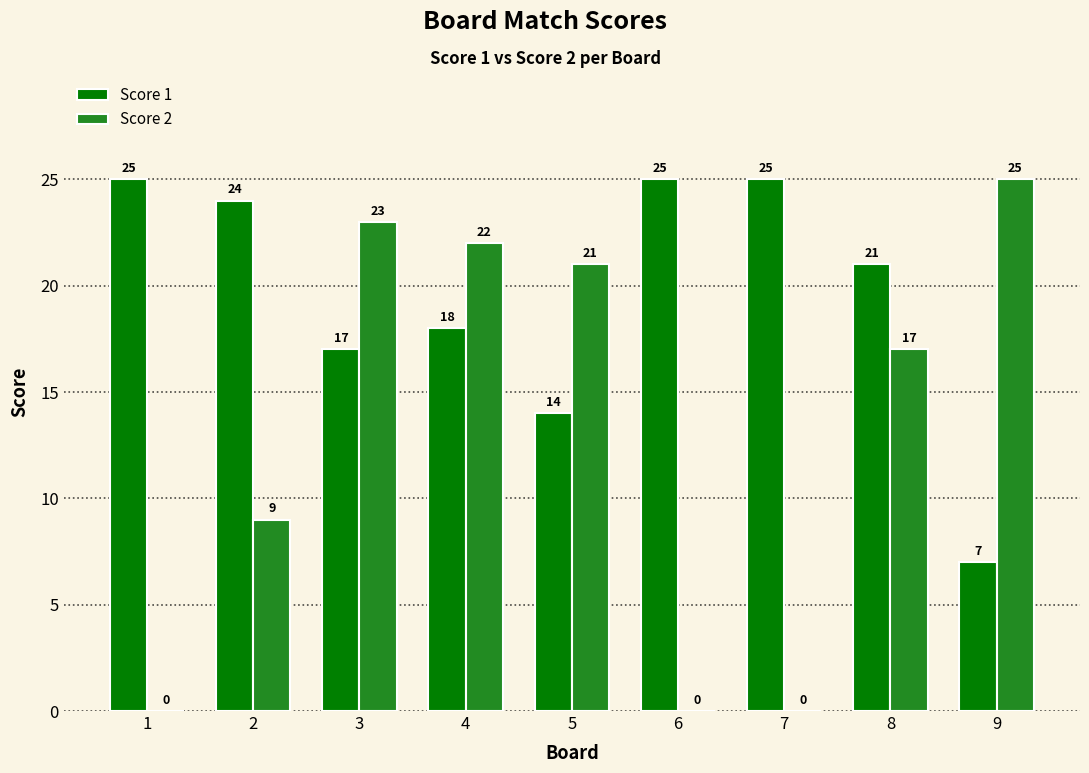

Reading left to right, extract all data points from this chart.

Score 1: 1=25	2=24	3=17	4=18	5=14	6=25	7=25	8=21	9=7
Score 2: 1=0	2=9	3=23	4=22	5=21	6=0	7=0	8=17	9=25